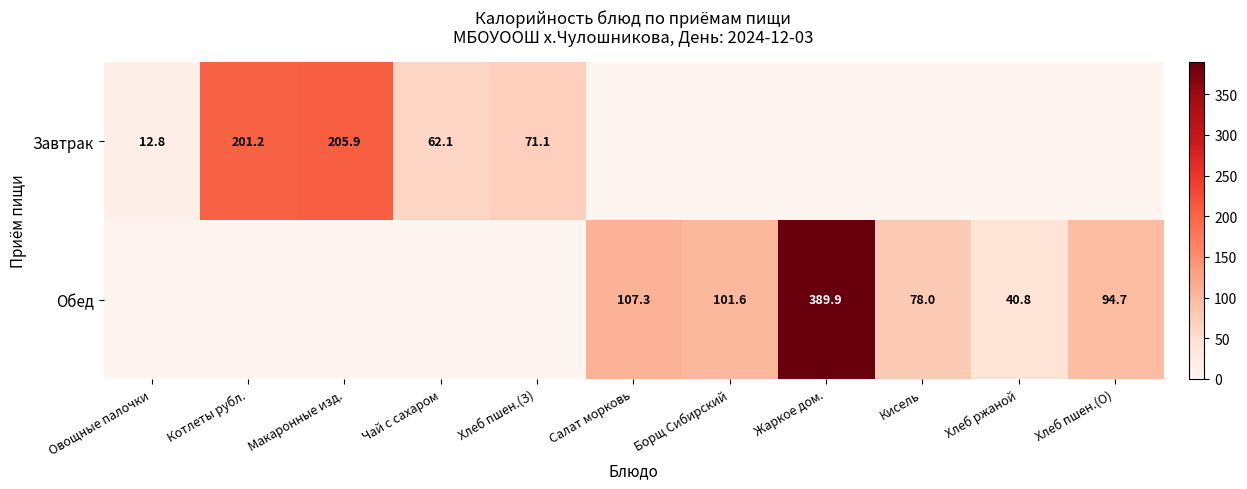

True or false: Завтрак has a value of 12.8 at Овощные палочки.

True